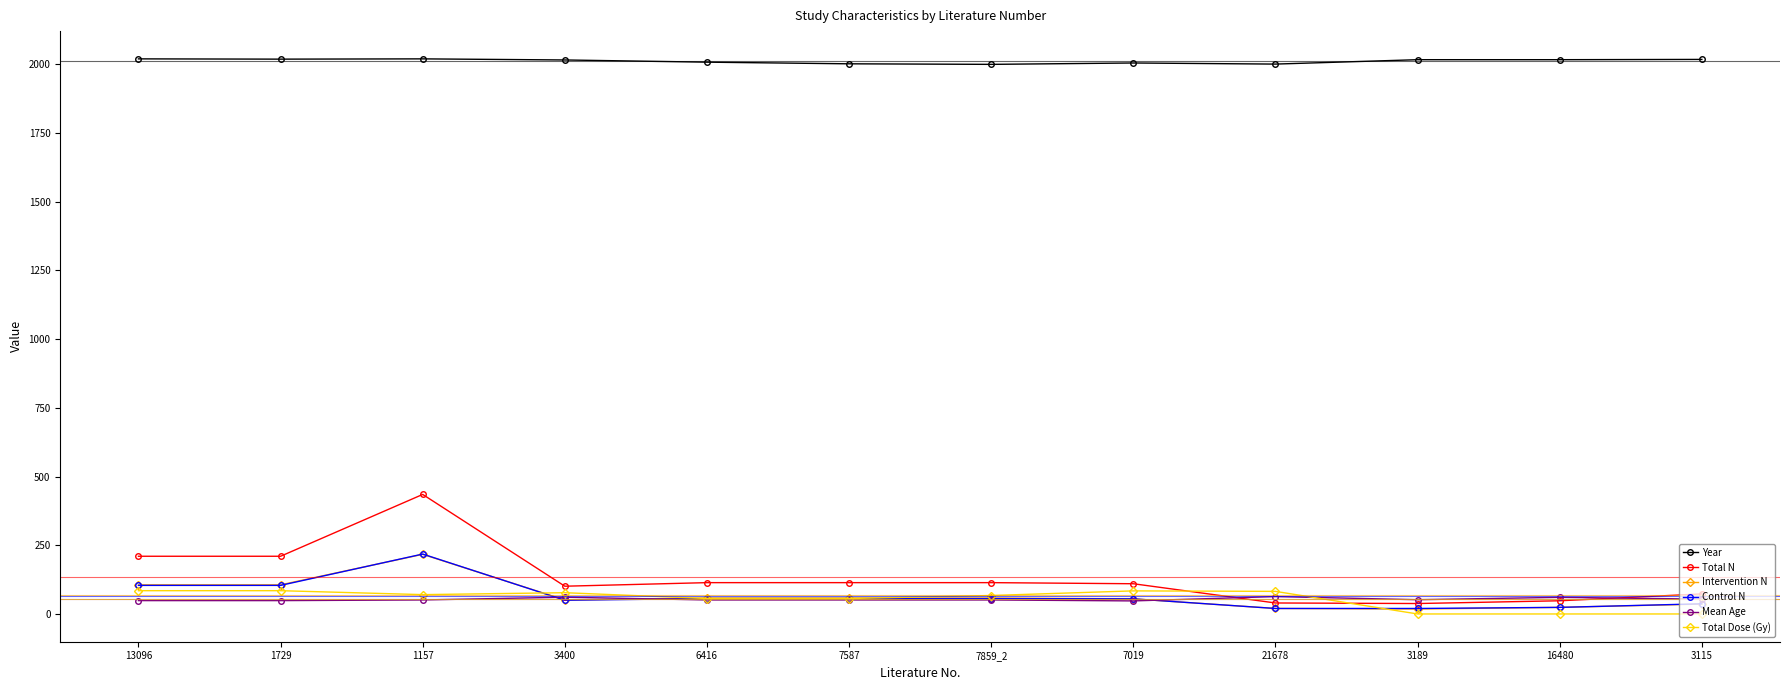

At how many categories does at least one series exceed 958?

12